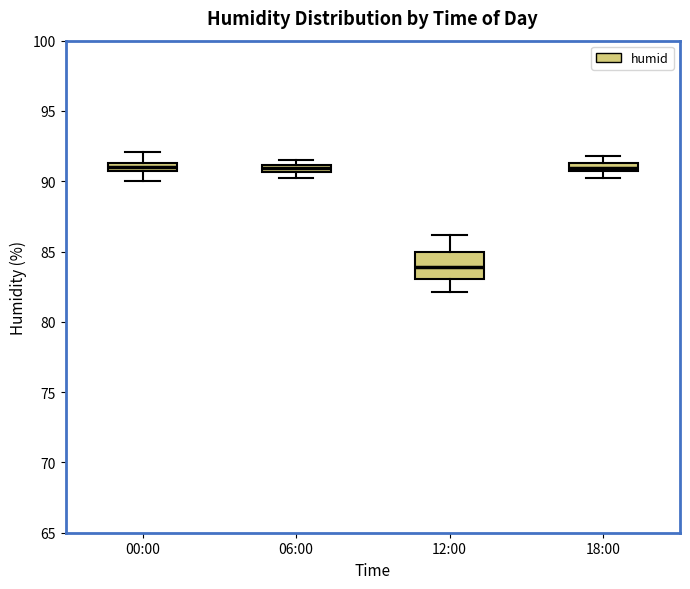

Comparing the boxes themselves (not the whiskers), which one is the tallest?

12:00